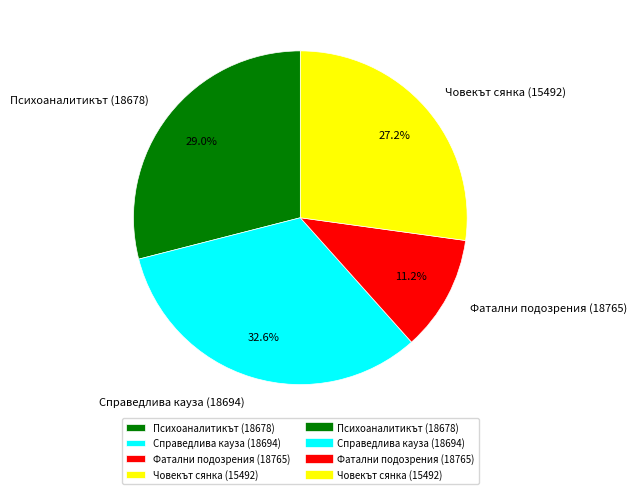

Is it true that Психоаналитикът (18678) is 29% of the pie?

True